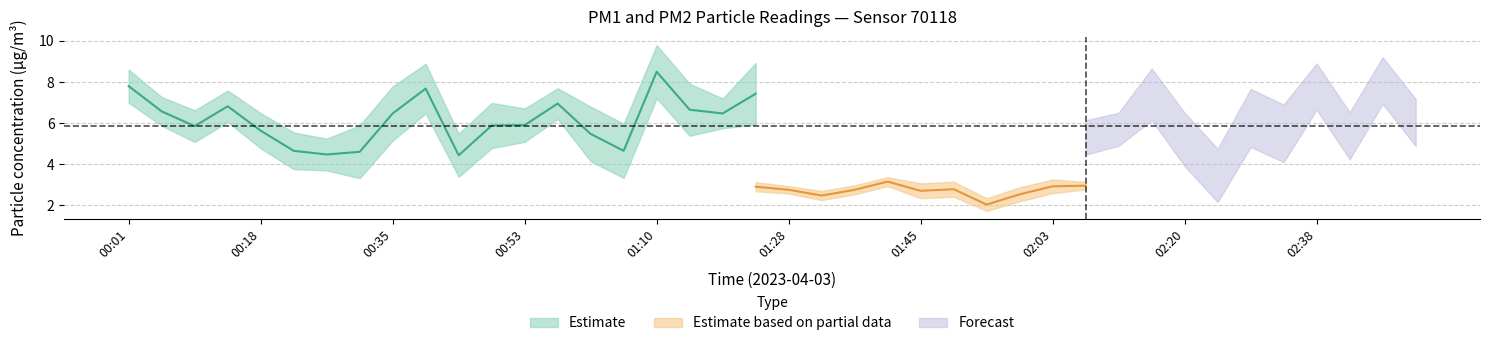

True or false: P2 and P1_upper cross at least once.

False